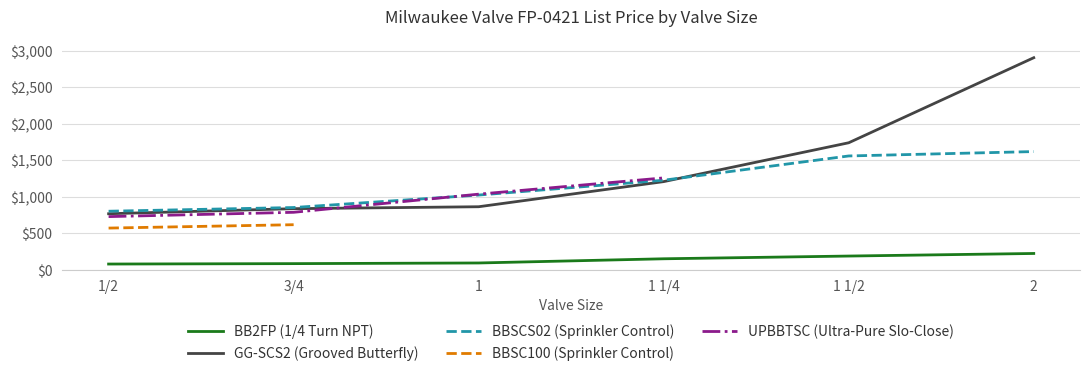

What is the minimum value for BBSCS02 (Sprinkler Control)?

800.1